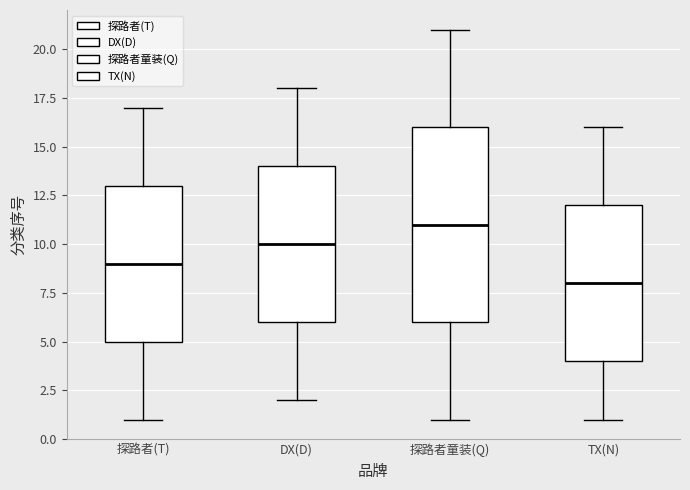

Which box is the tallest, from its lower edge to its upper edge?

探路者童装(Q)